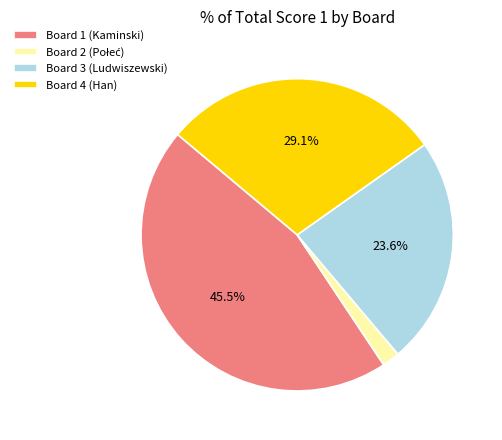

What is the largest slice in the pie chart?

Board 1 (Kaminski)